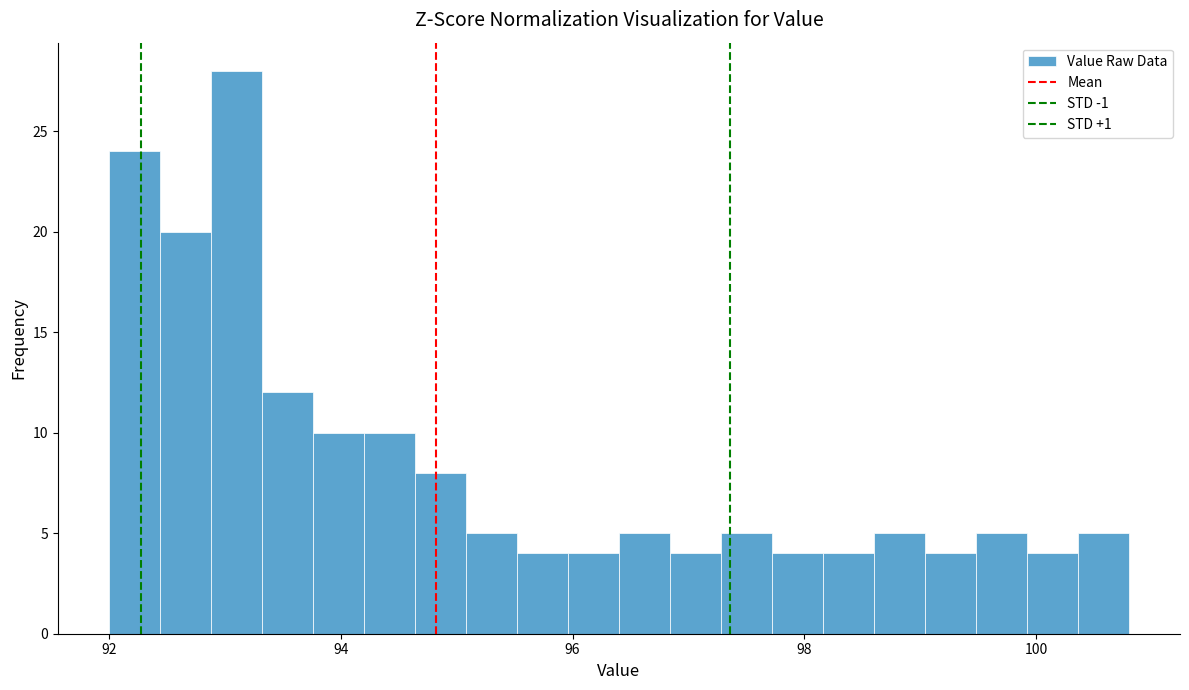

Around what value on the x-axis is the tallest bar? Give the approximate position of its centre, as read against the axis.

93.2